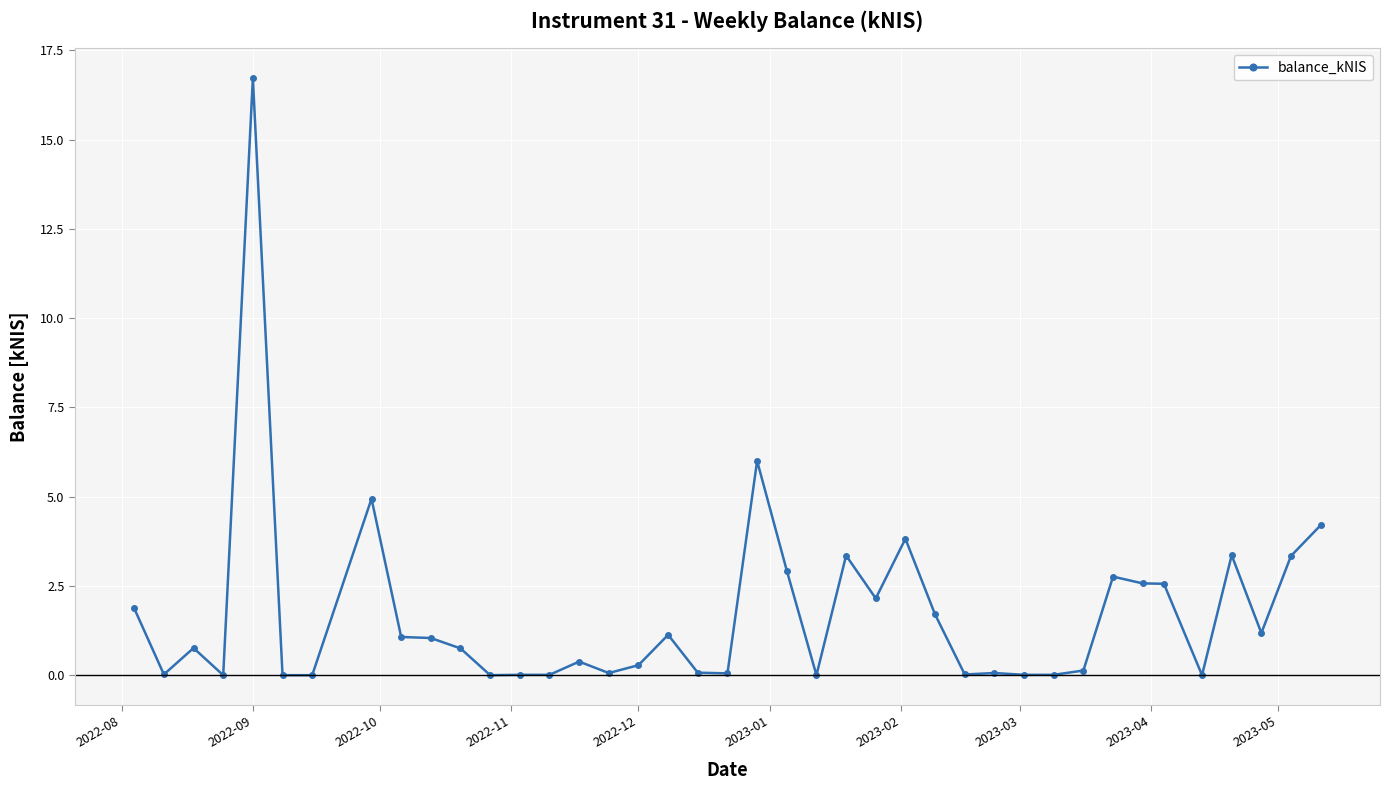

What is the maximum value shown in the chart?

16.7